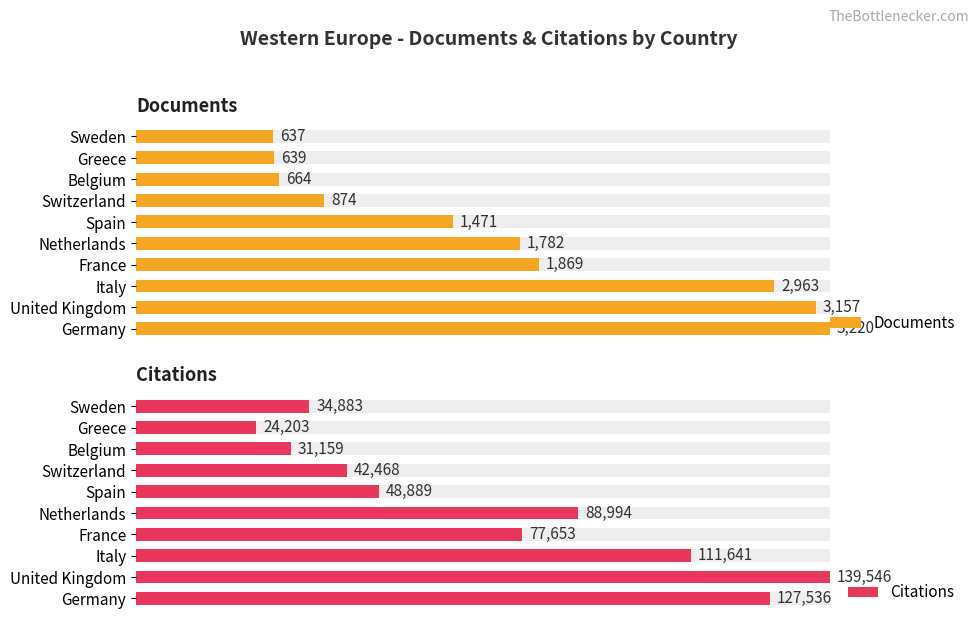

Does the chart contain stacked bars?

No